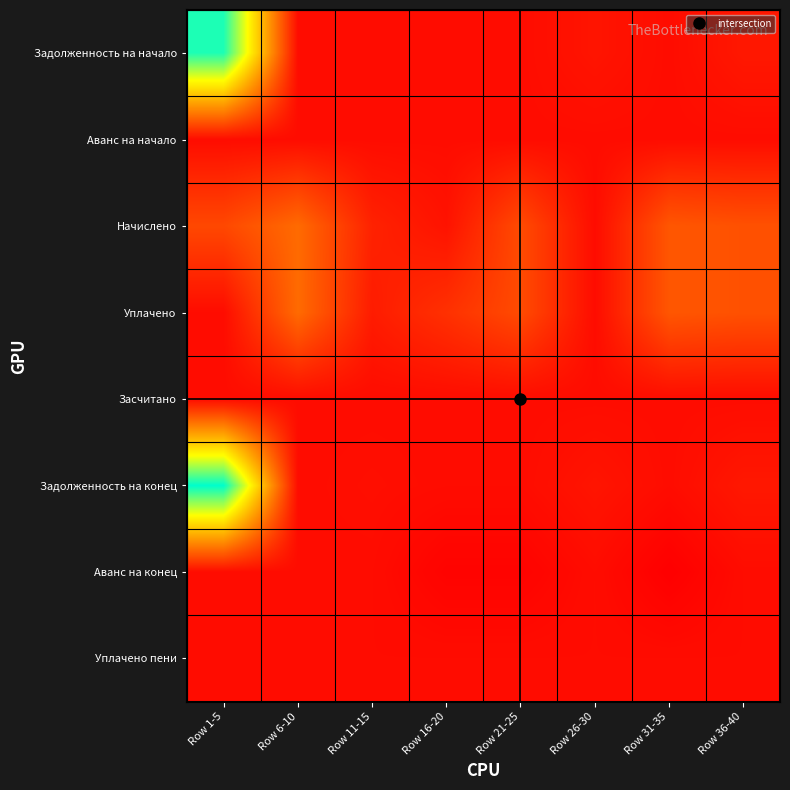

Which category has the lowest value across all series?

Row 31-35